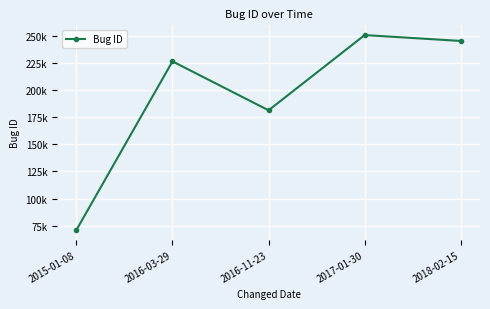

What is the label of the 1st point from the left?

2015-01-08